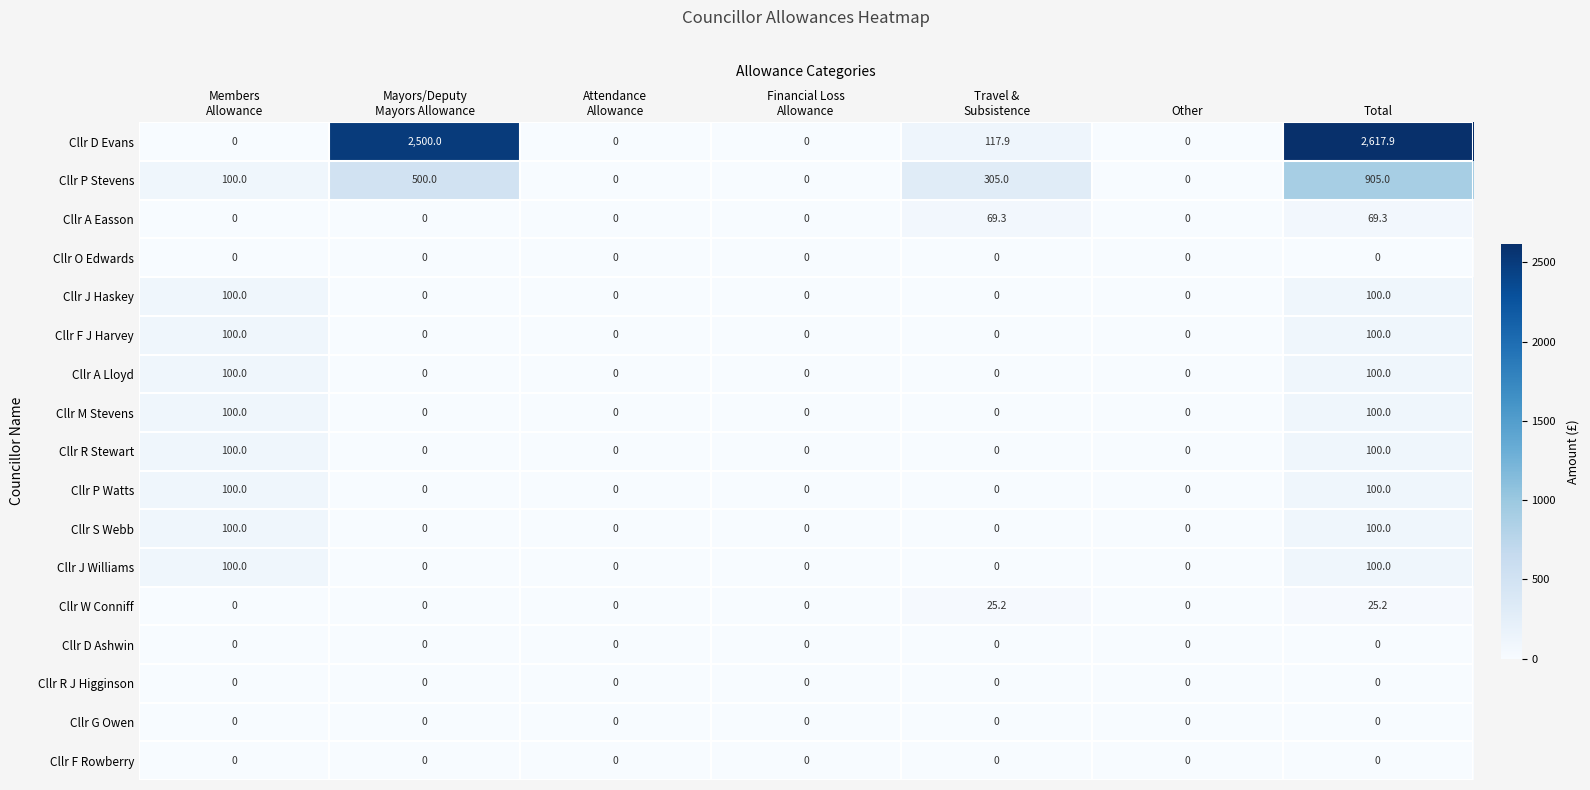

At which category is the sum across all series the highest?

Total